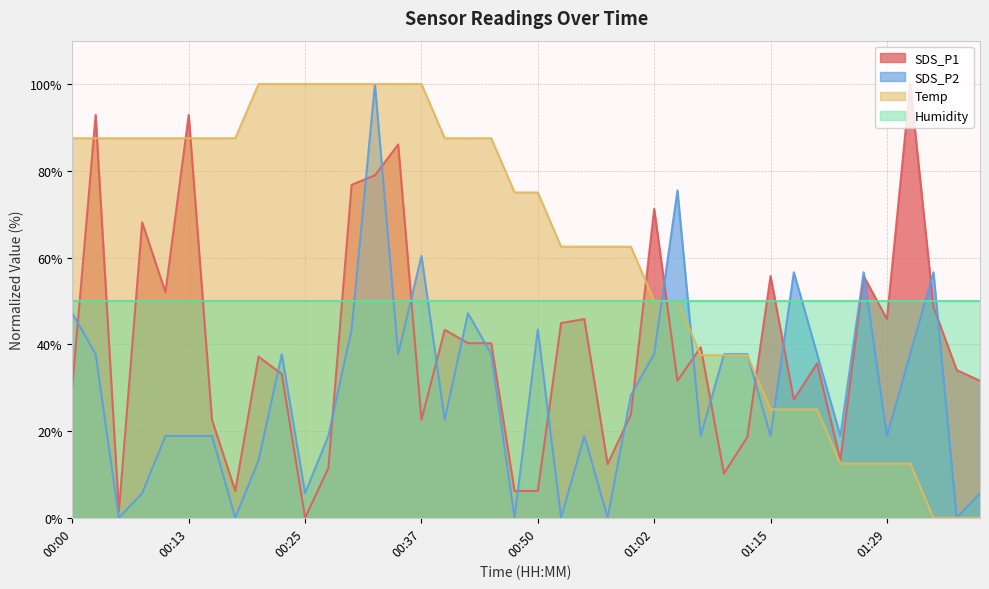

The Temp series shows 87.5 at 00:42. True or false?

True